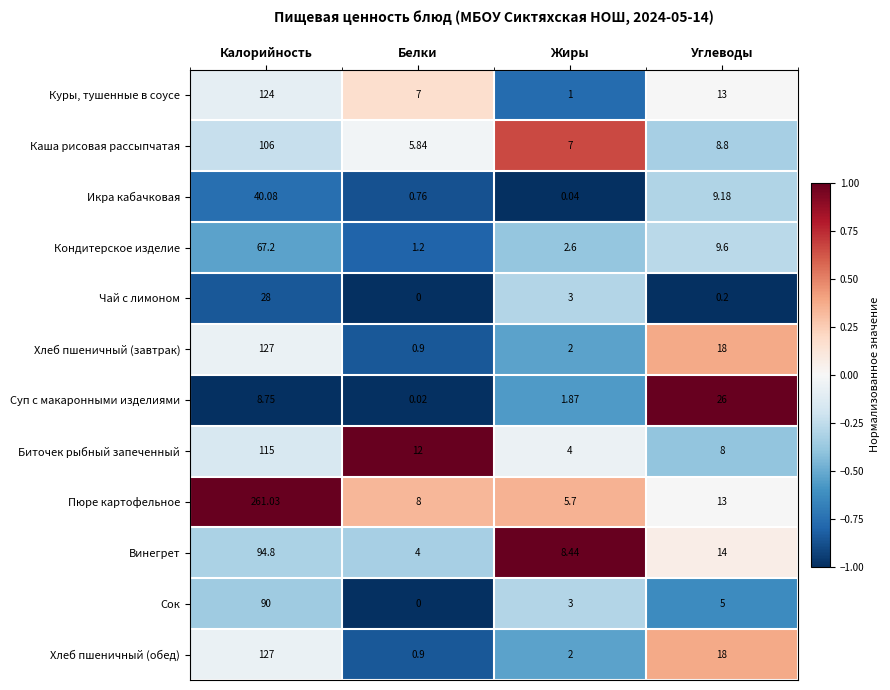

Where does the Сок series first go above 5?

Калорийность